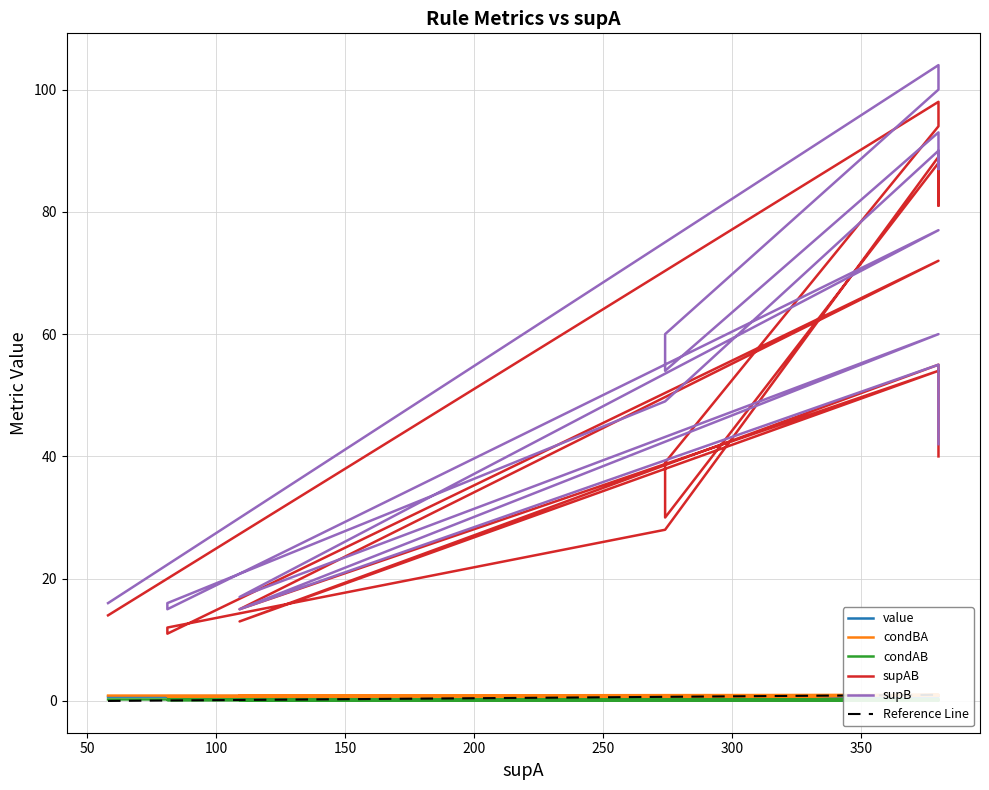

How many value values are between 0 and 1?

20